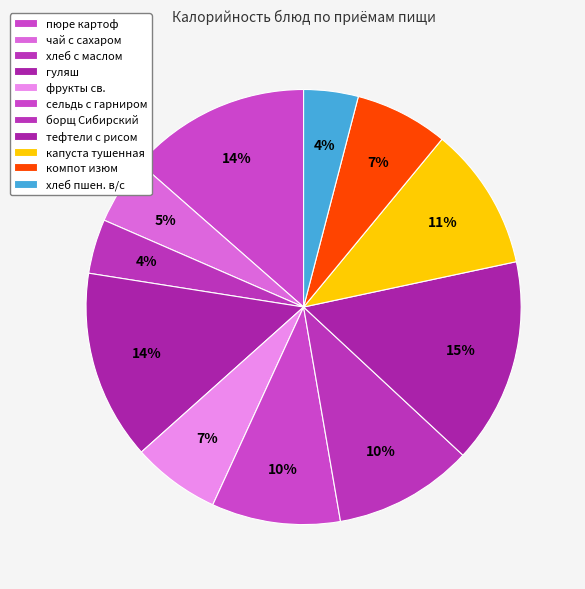

Rank the categories by value from lowest to highest.

хлеб с маслом, хлеб пшен. в/с, чай с сахаром, фрукты св., компот изюм, сельдь с гарниром, борщ Сибирский, капуста тушенная, пюре картоф, гуляш, тефтели с рисом